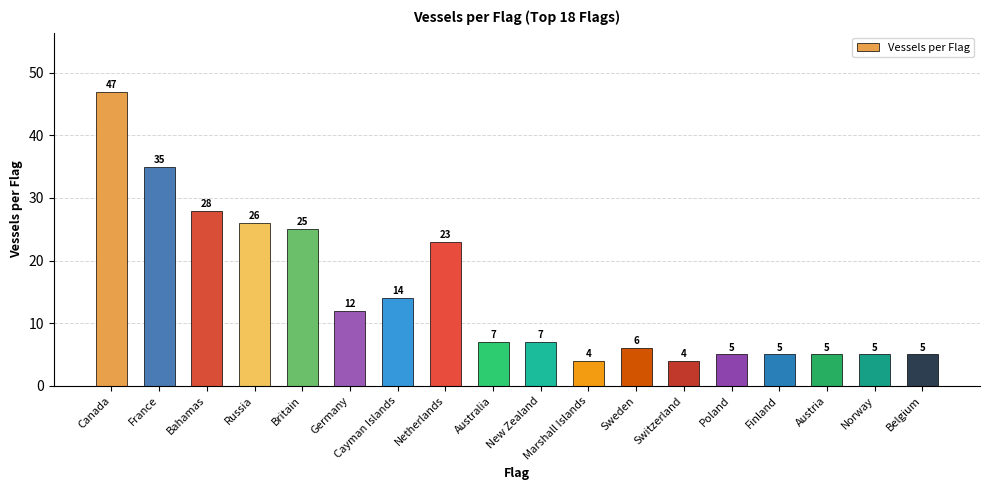

What is the minimum value shown in the chart?

4